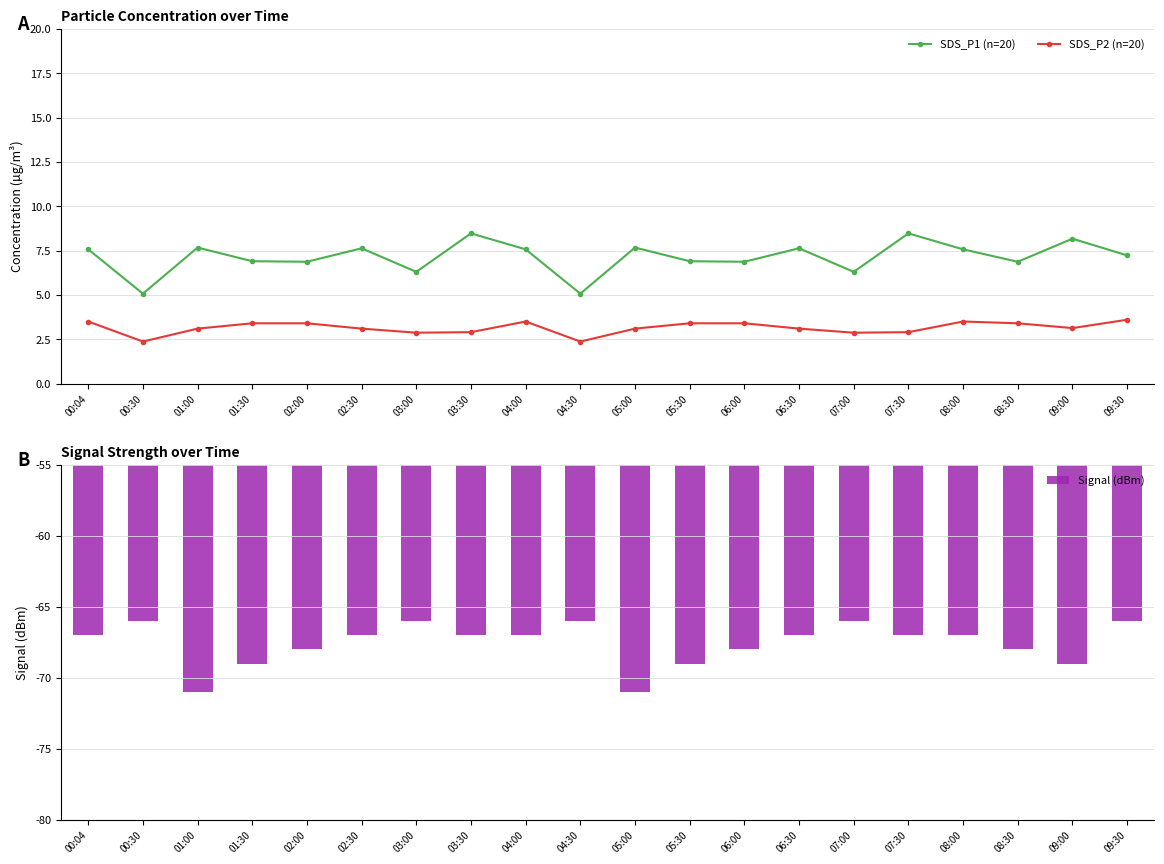

At 04:00, list the series in order from smallest to largest.

Signal (dBm), SDS_P2 (n=20), SDS_P1 (n=20)